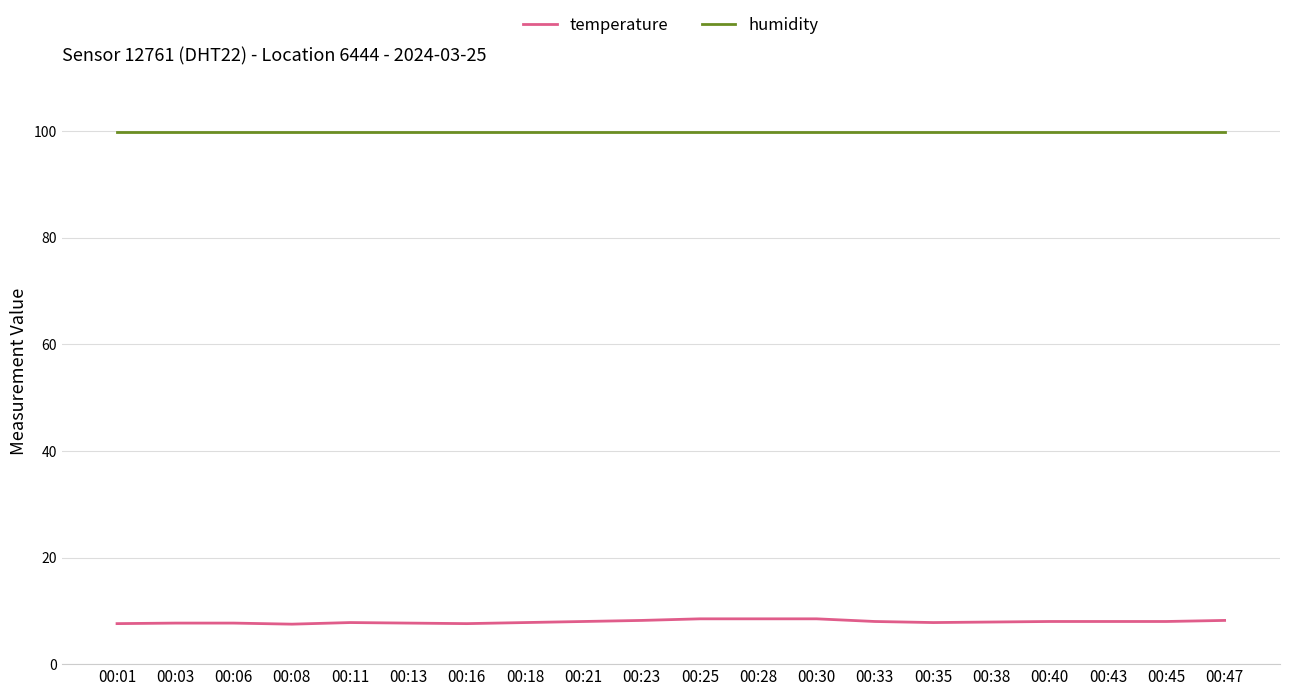

Which series has the largest total across all categories?

humidity